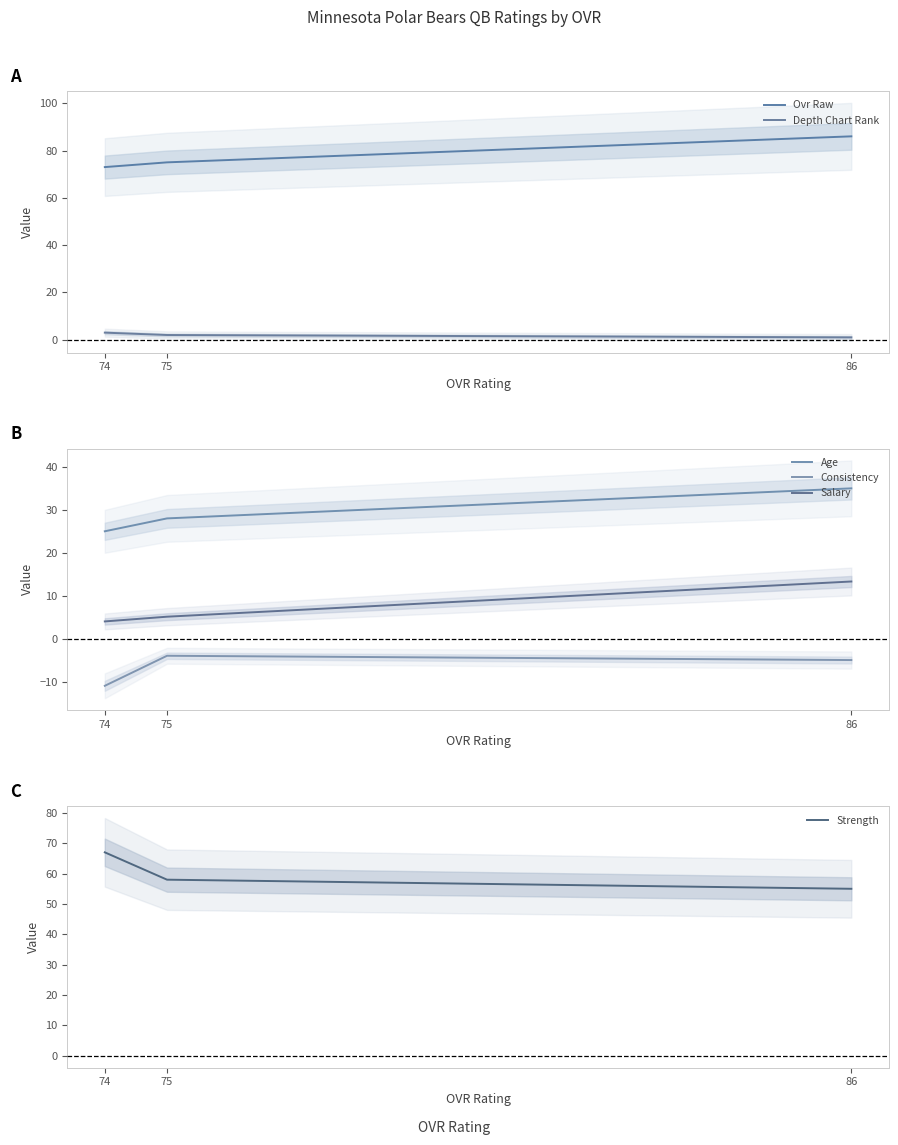

Which series has the largest total across all categories?

Ovr Raw